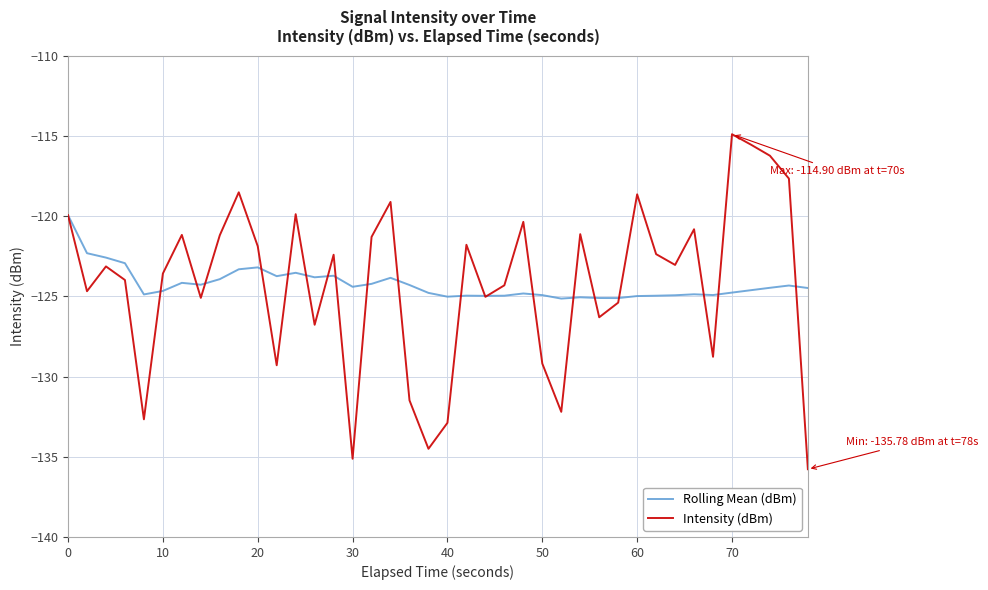

What is the minimum value shown in the chart?

-135.8